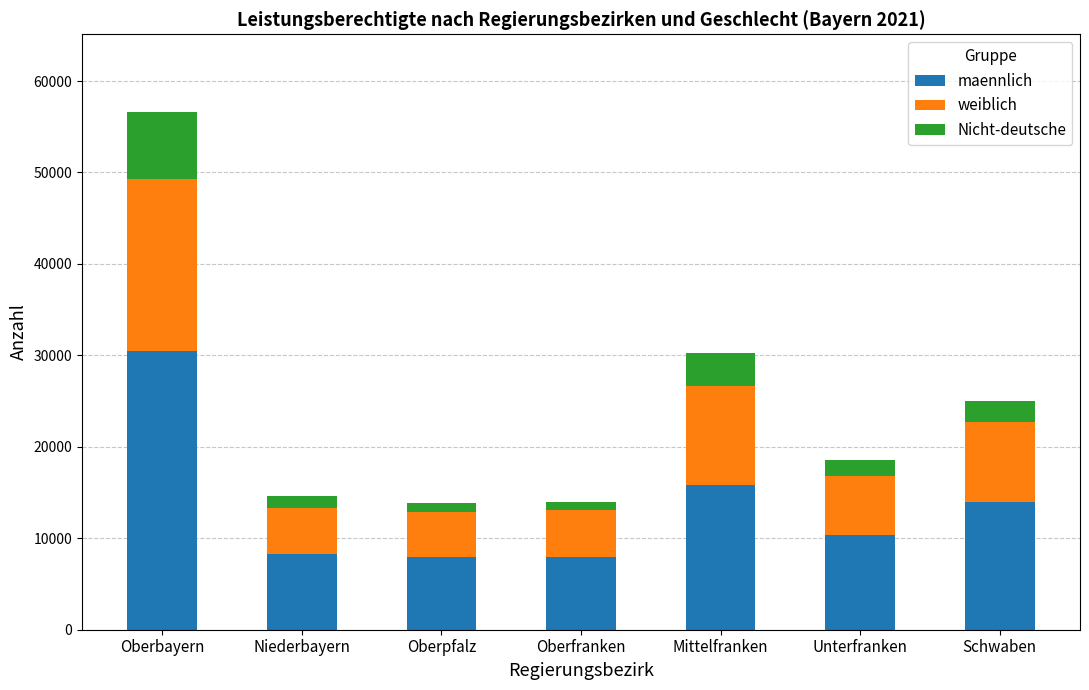

At which label does maennlich reach its peak?

Oberbayern